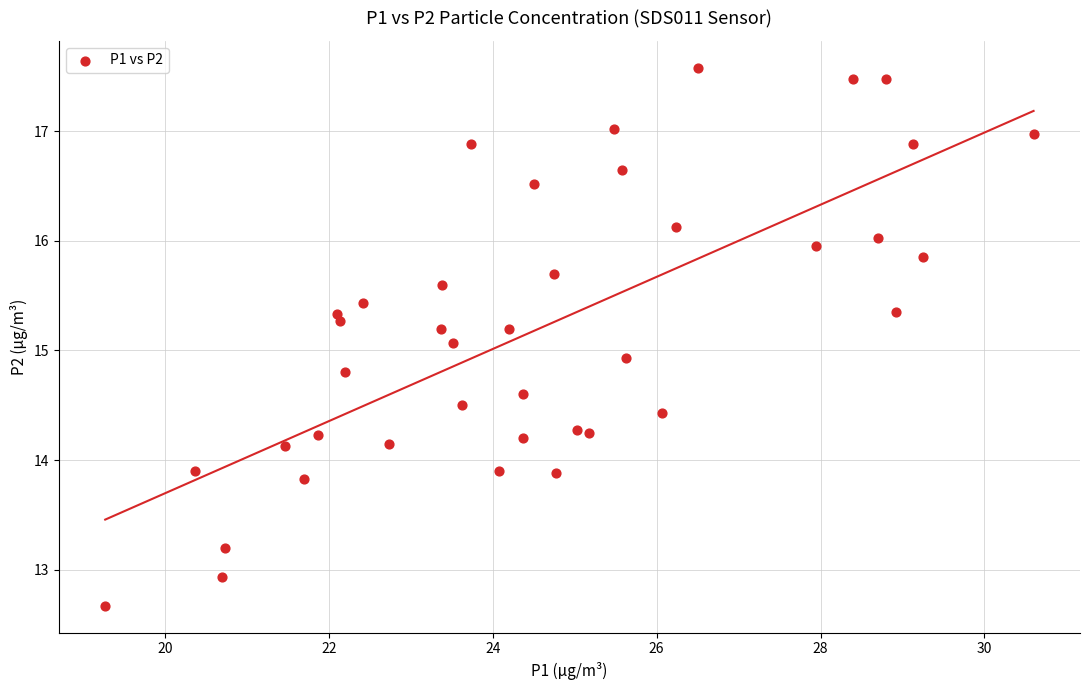

What is the range of Y values (max minus min)?

4.9